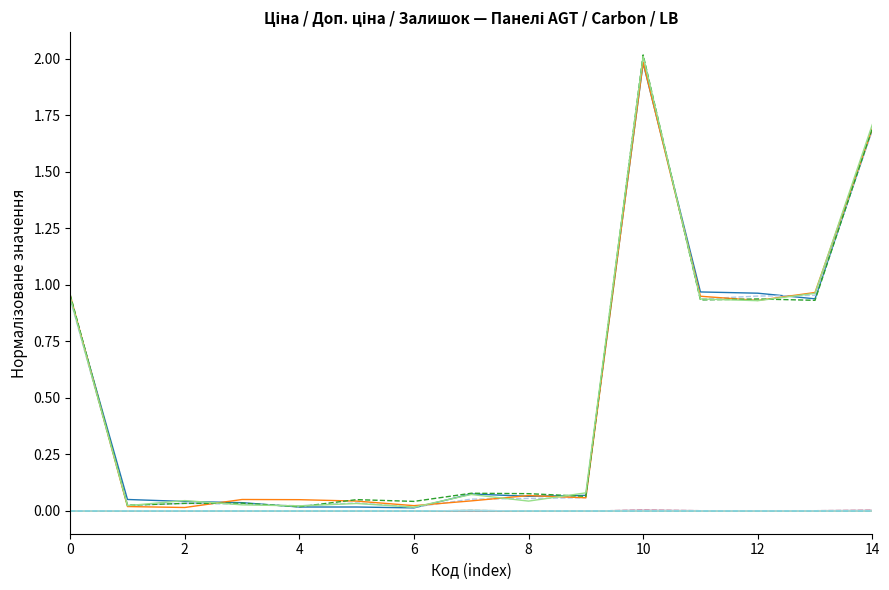

Does the chart have visible grid lines?

No